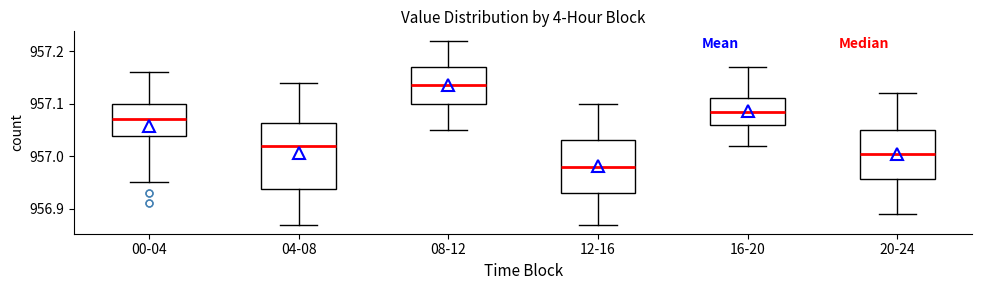

Where does the median line of the box for 04-08 sit on the y-axis? The values are not printed on the chart, so give them approximately, as read against the axis.

957.02